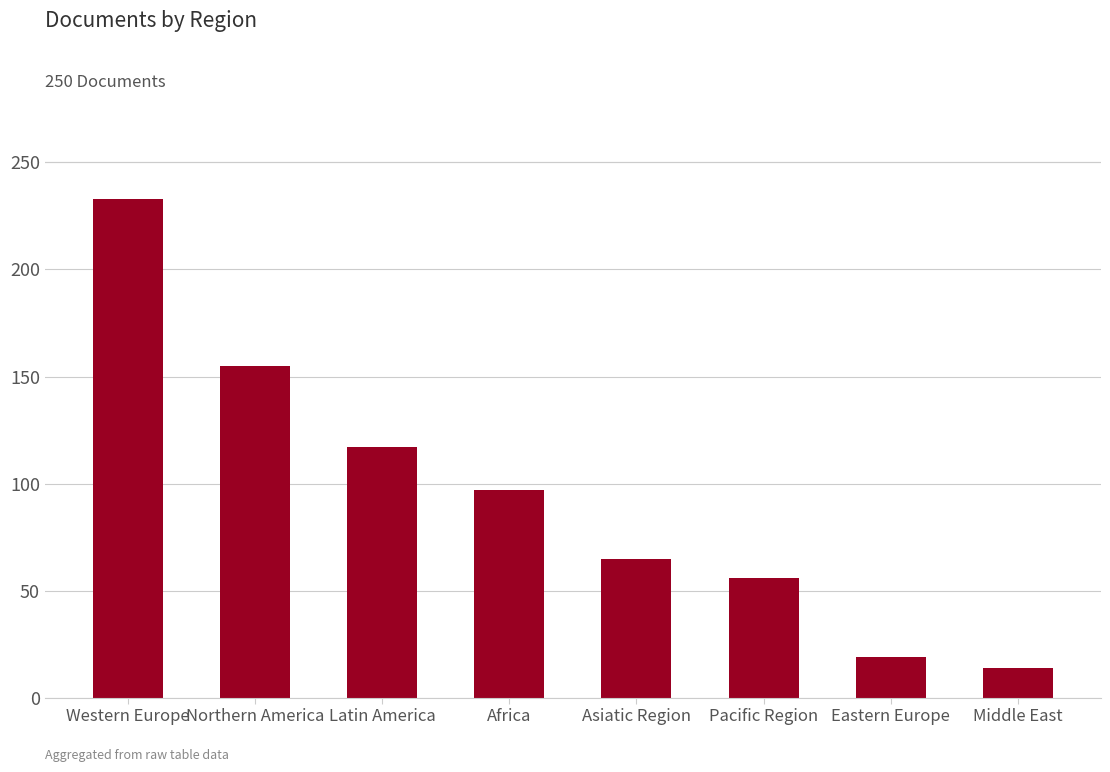

Reading left to right, list all the values displayed in this chart.

233	155	117	97	65	56	19	14